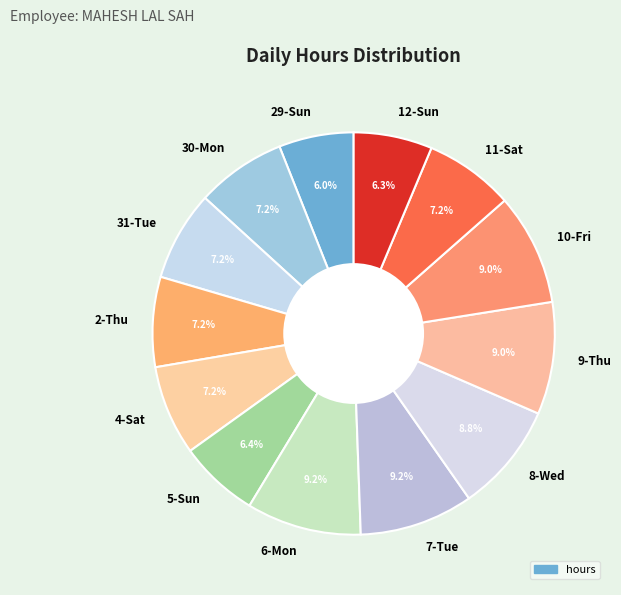

Is there a majority slice in this chart?

No